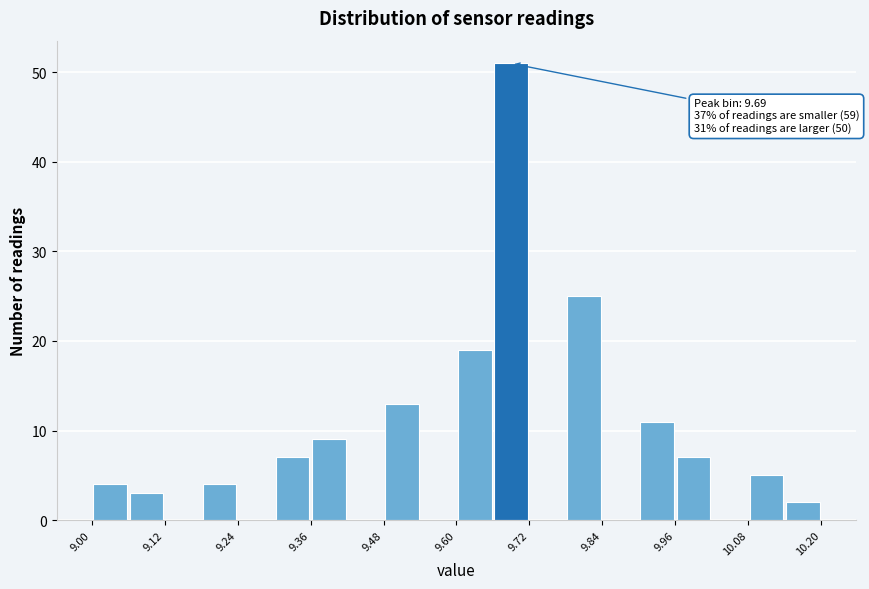

Read against the x-axis, roughly where is the centre of the tallest bar?

9.70